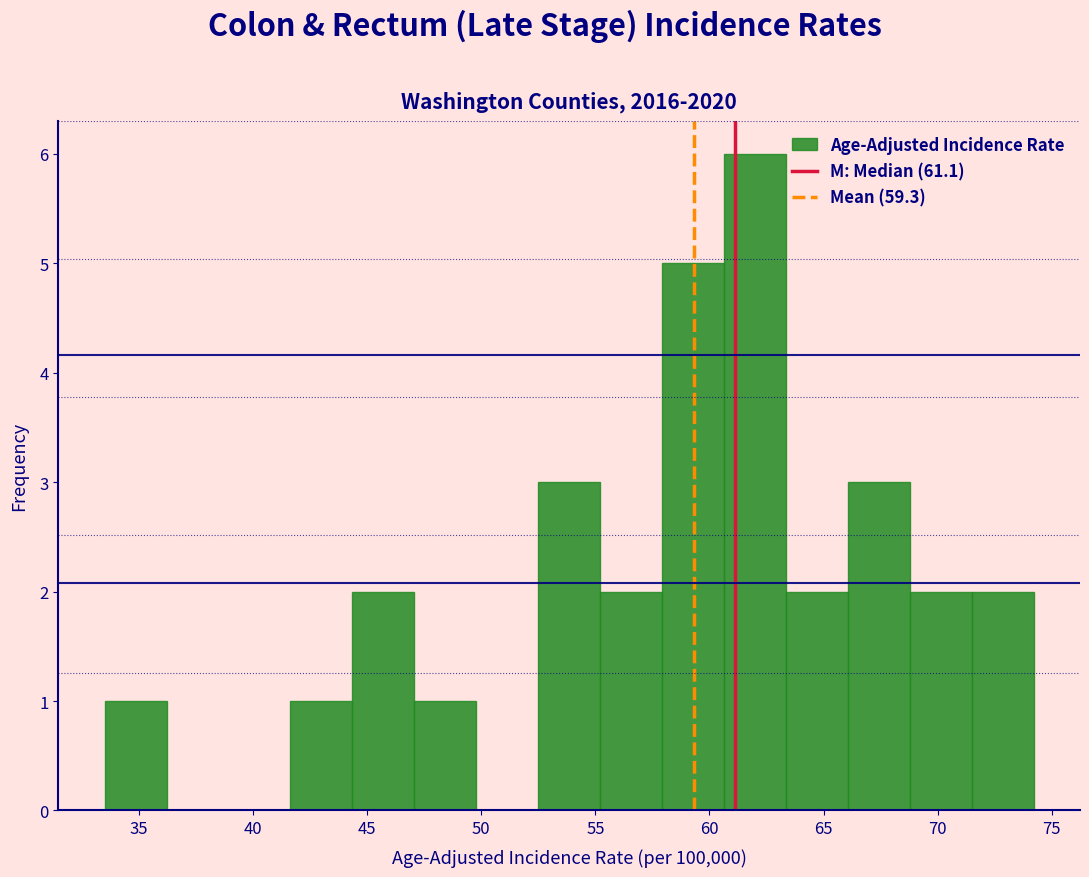

Reading left to right, list every bar in this chart as the range it spans on the x-axis followed by its height. Neither the bar edges nor the heights are printed on the chart, so give them approximately, as read against the axes.

33.5 to 36.0: 1
36.0 to 39.0: 0
39.0 to 41.5: 0
41.5 to 44.5: 1
44.5 to 47.0: 2
47.0 to 50.0: 1
50.0 to 52.5: 0
52.5 to 55.0: 3
55.0 to 58.0: 2
58.0 to 60.5: 5
60.5 to 63.5: 6
63.5 to 66.0: 2
66.0 to 69.0: 3
69.0 to 71.5: 2
71.5 to 74.0: 2